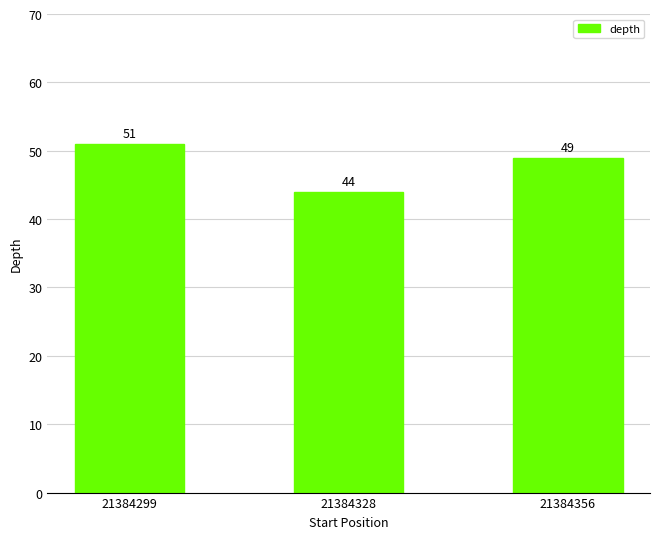

How many bars are there in total?

3